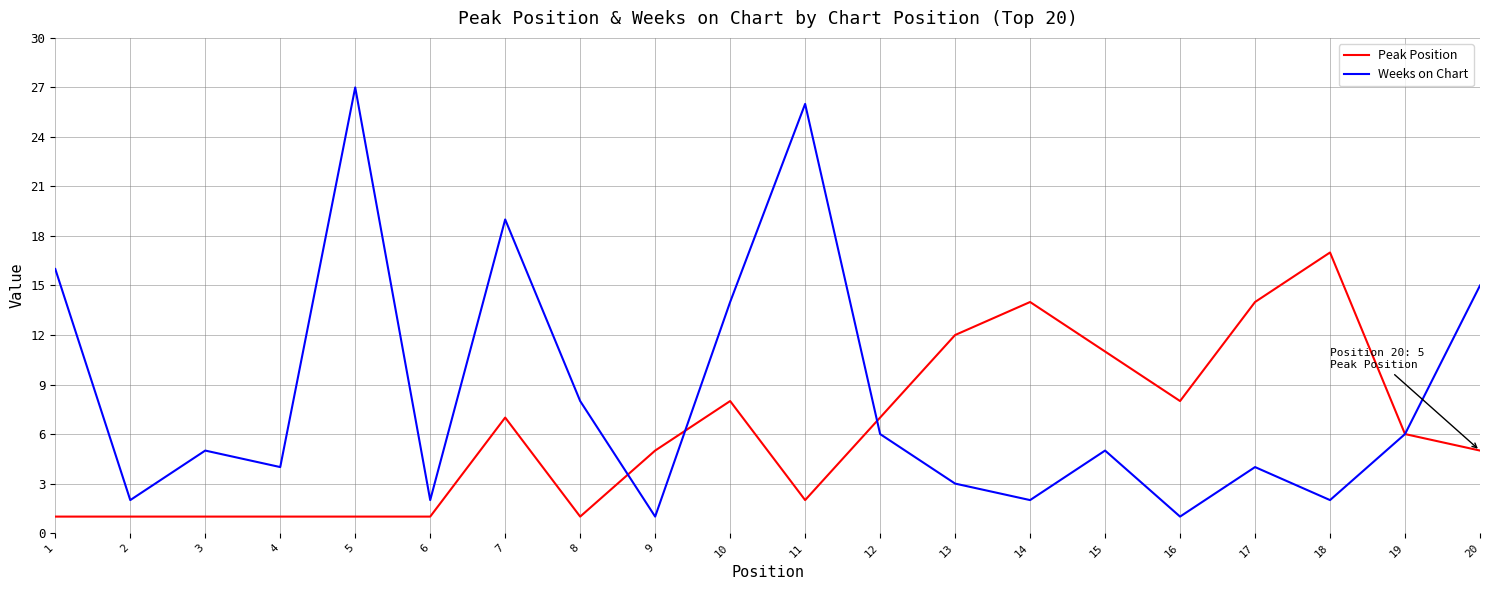

What is the total value across all series at 15?

16